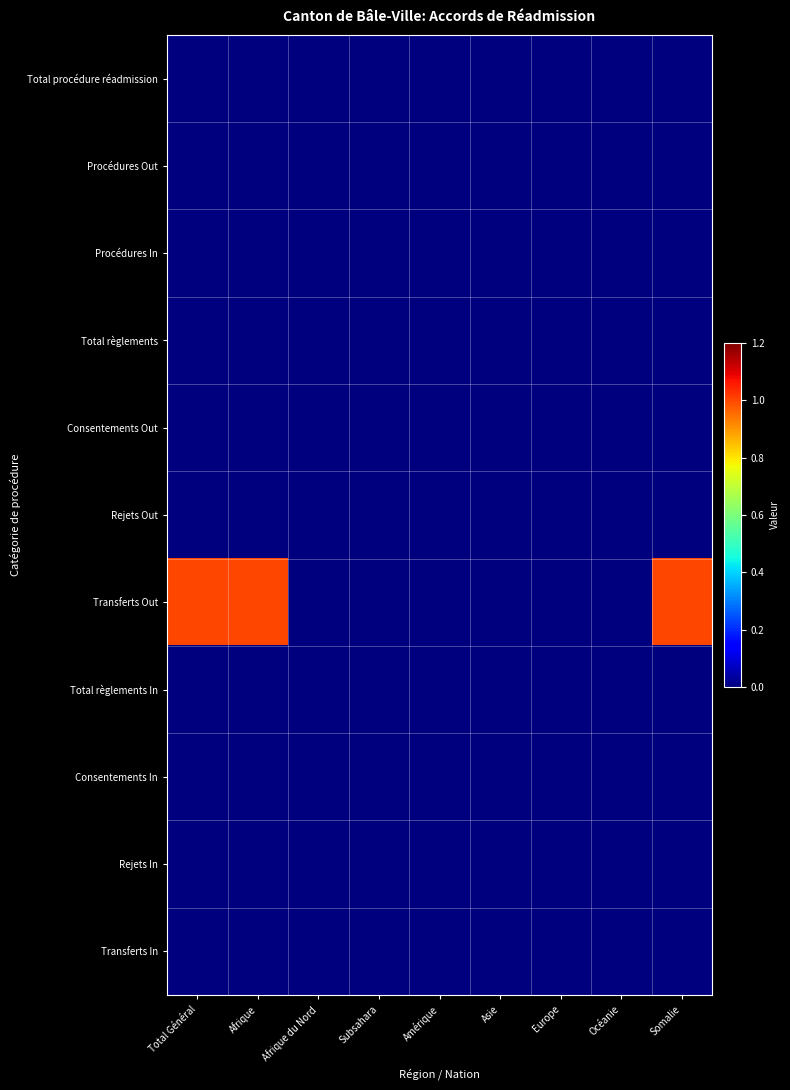

Which series has the widest spread of values?

Transferts Out